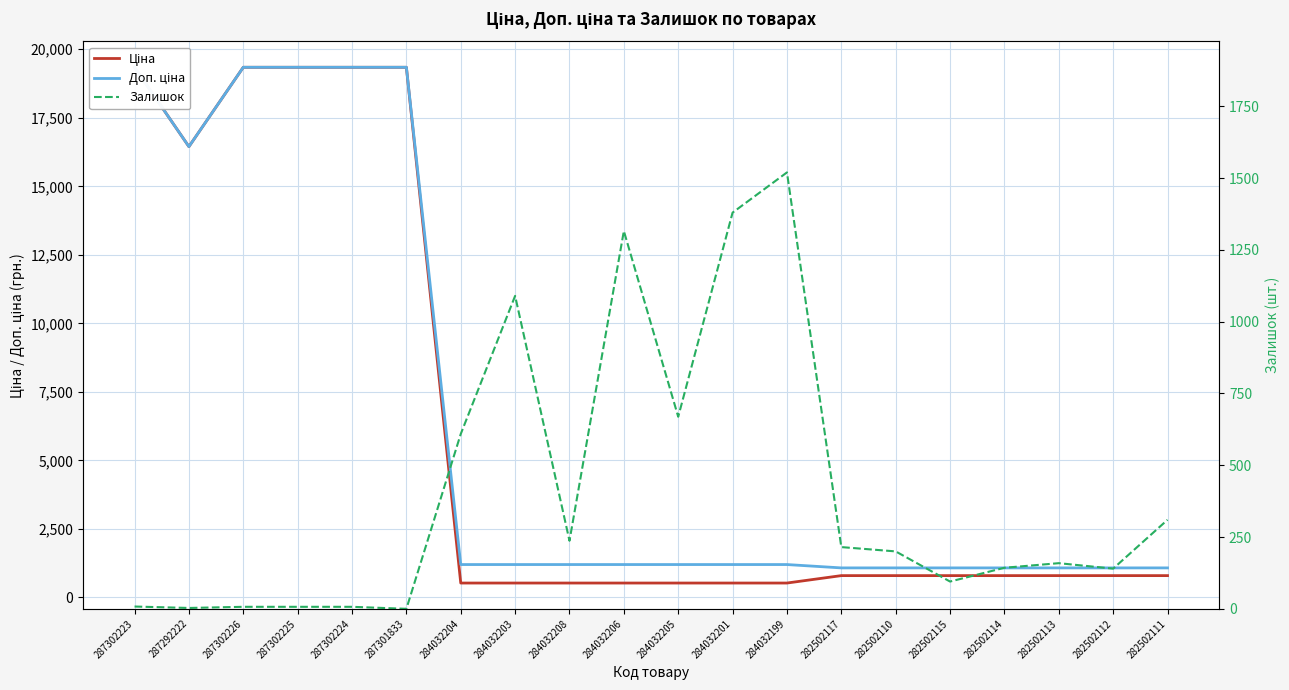

What is the value of the Доп. ціна point at the 13th from the left?

1197.0